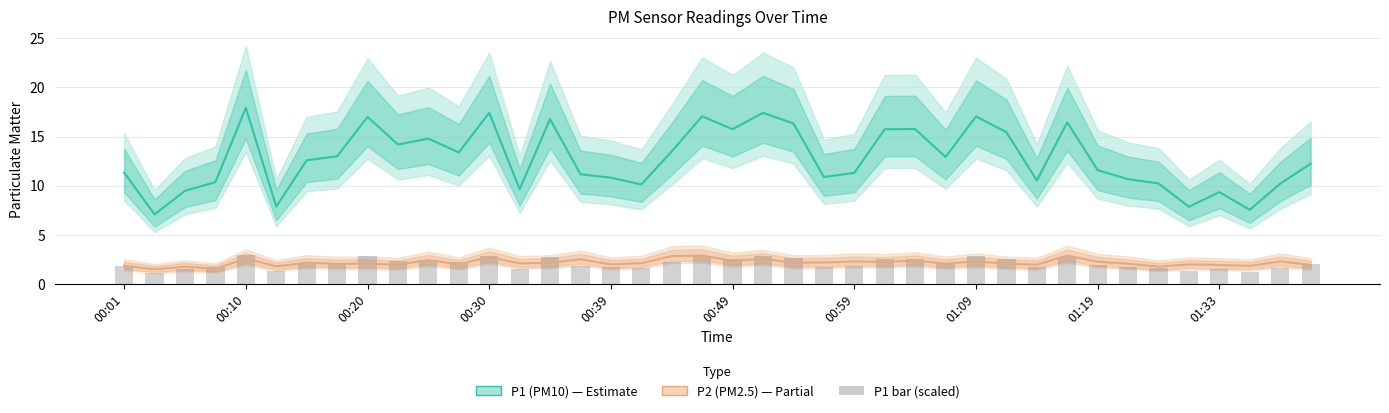

The value of P1 (PM10) at 22 is 16.3. True or false?

True